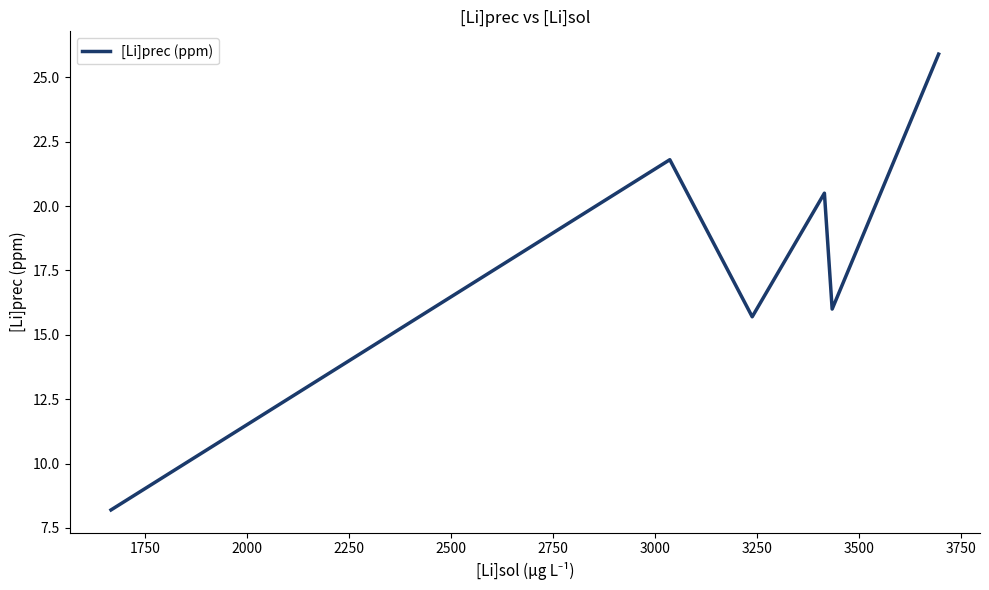

What is the difference between the maximum and second lowest values?

10.2